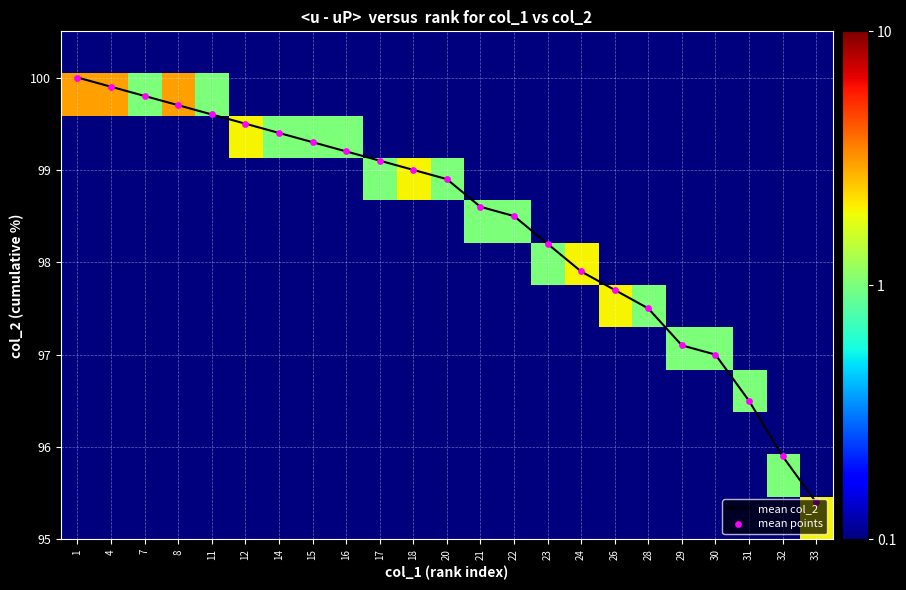

True or false: mean col_2 has a value of 45.4 at 26.

False